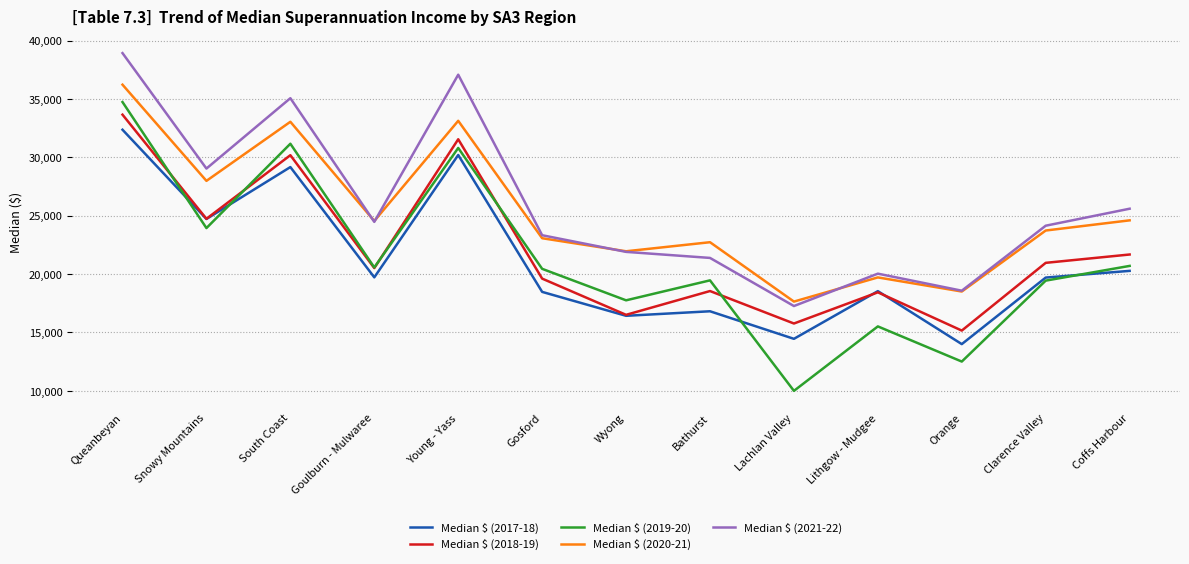

Which category has the lowest value across all series?

Lachlan Valley